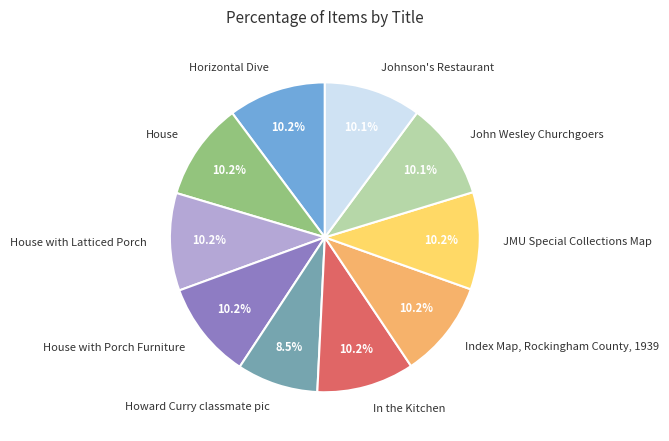

Does Index Map, Rockingham County, 1939 represent more than half of the total?

No